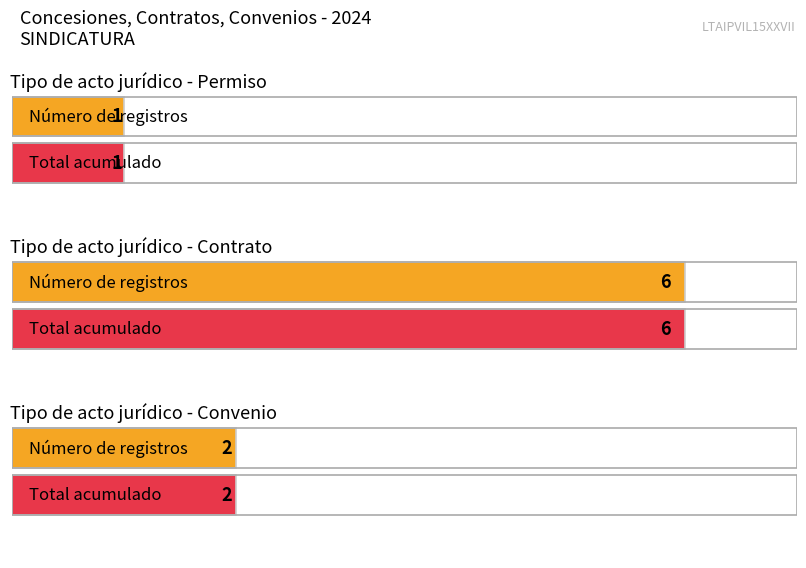

The Convenio series shows 2 at Convenio. True or false?

True